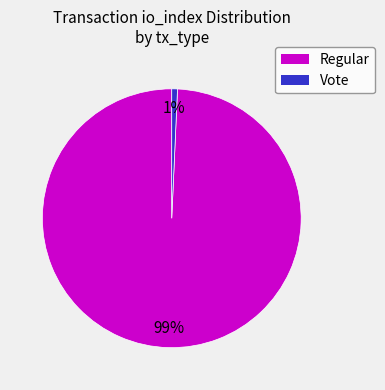

Count the number of slices in the pie.

2